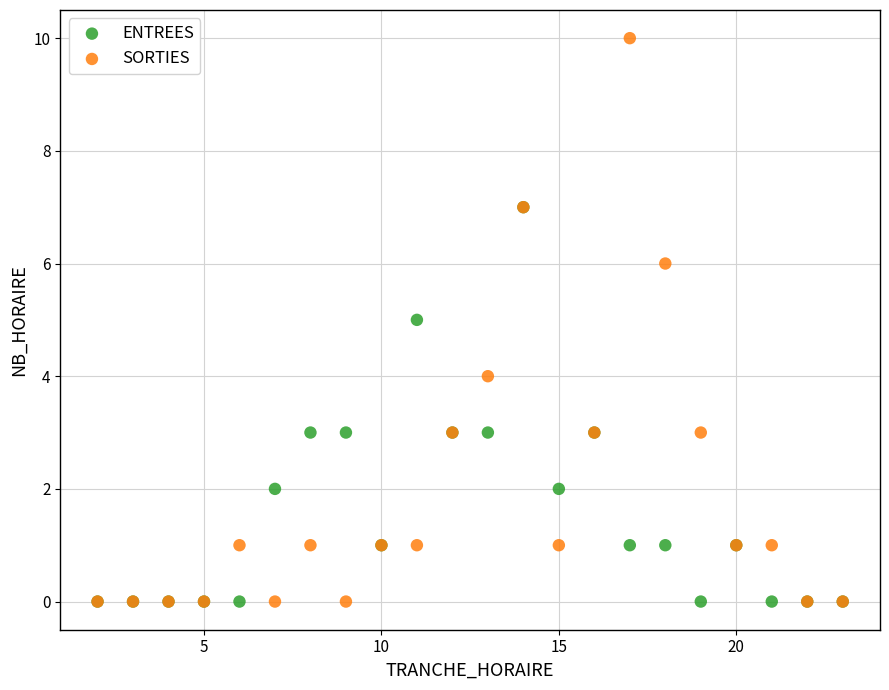

Which series contains the highest Y value?

SORTIES